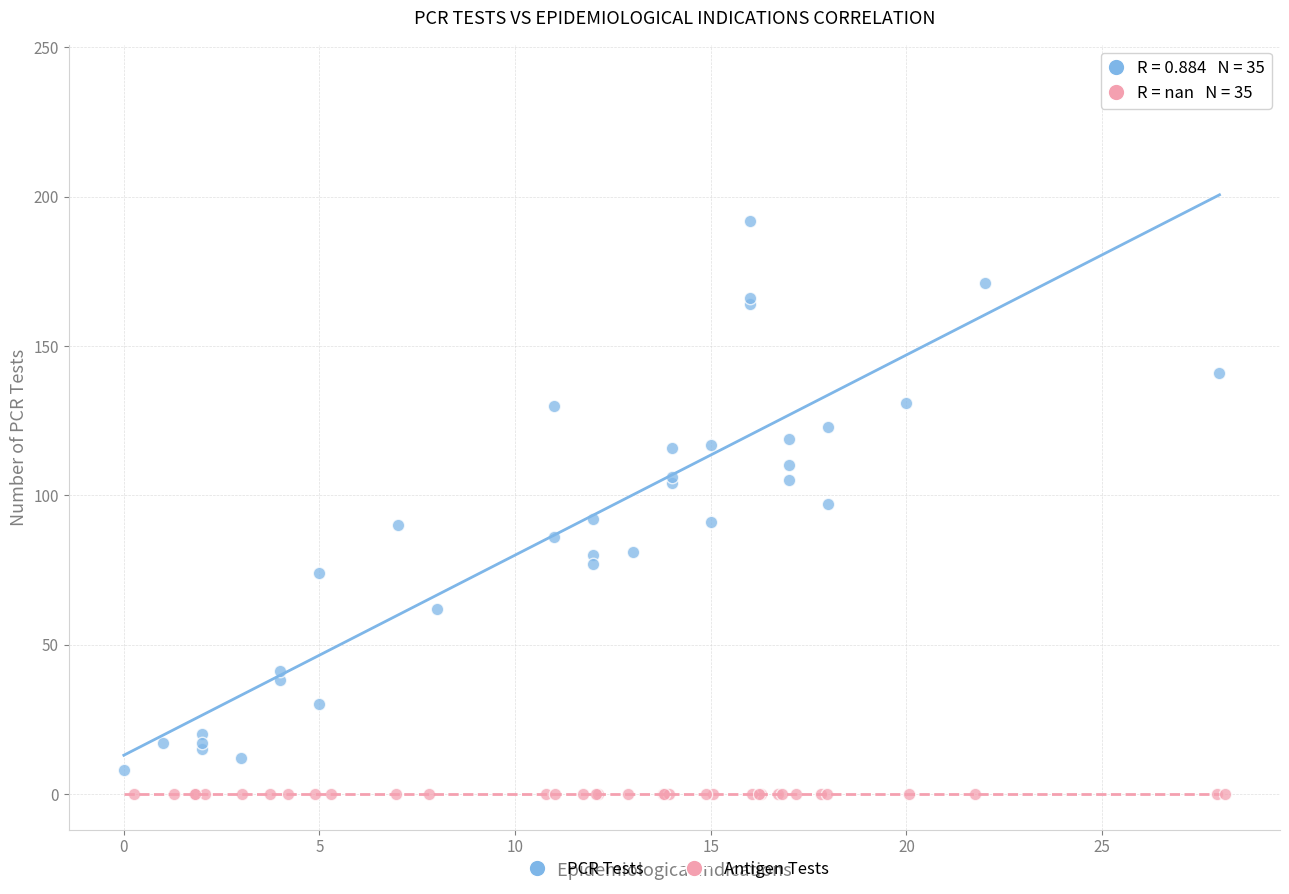

Which series contains the highest Y value?

PCR Tests